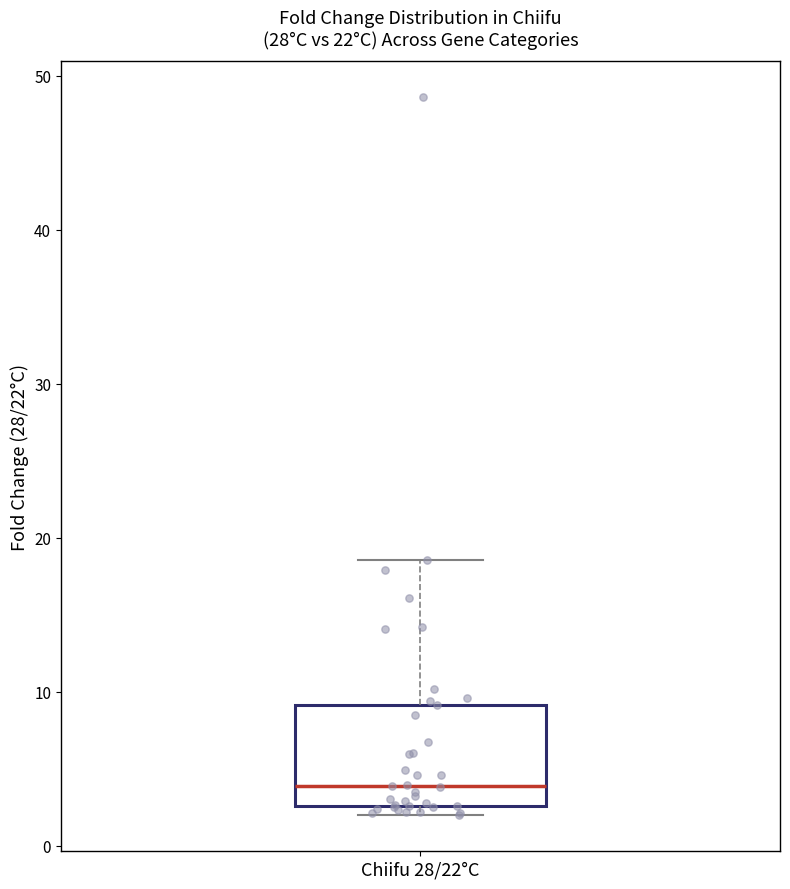

Read this box plot against the y-axis: the position of the median line, the range covered by the box, and the ends of both whiskers. The values are not printed on the chart, so give them approximately, as read against the axis.

median 4, box 3 to 9, whiskers 2 to 19